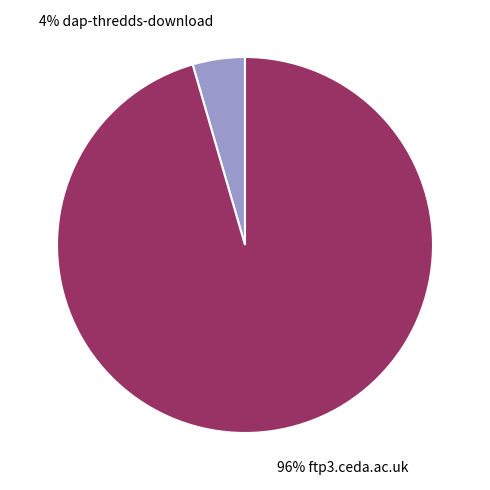

Does any single category account for the majority?

Yes